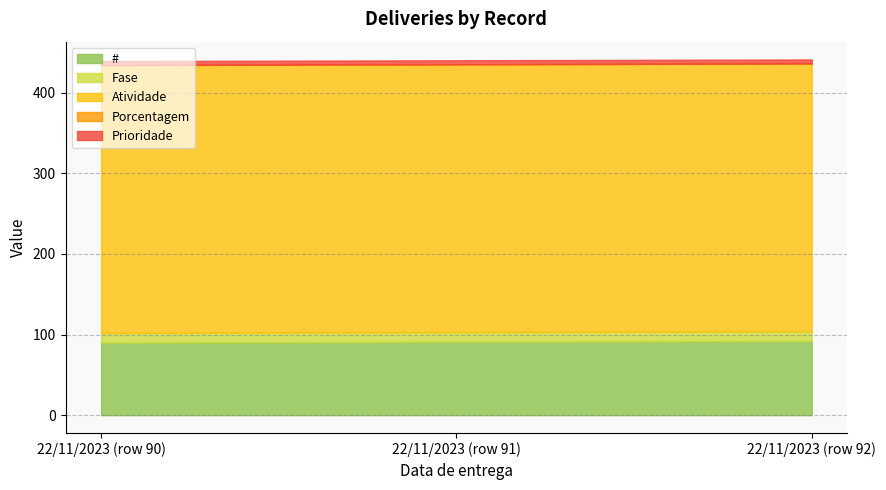

What is the average value of the # series?

91